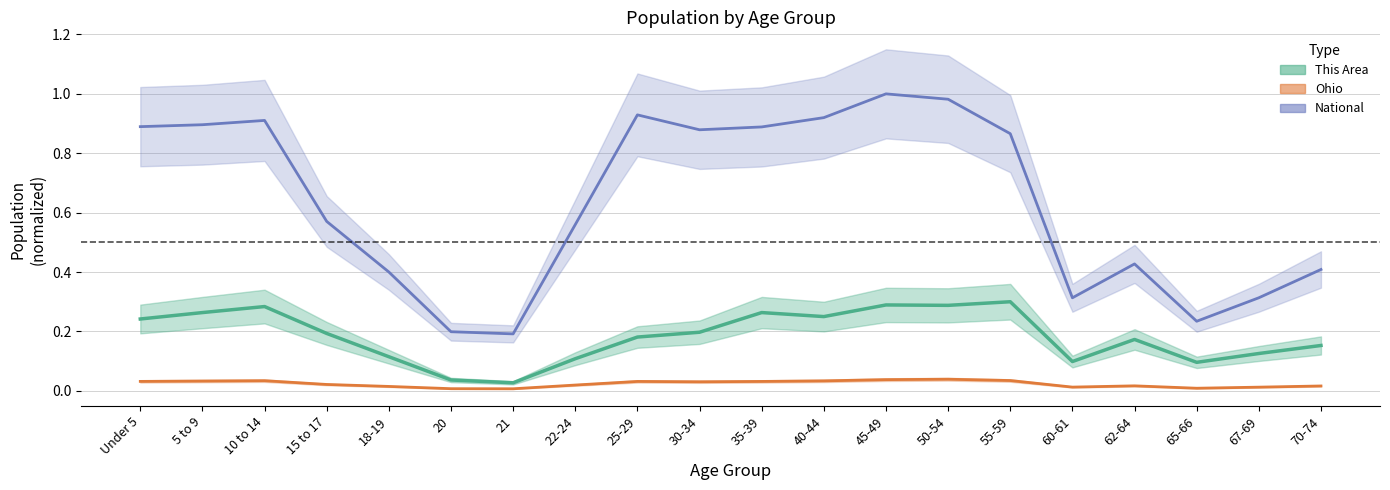

Which series has the largest range (max minus min)?

National